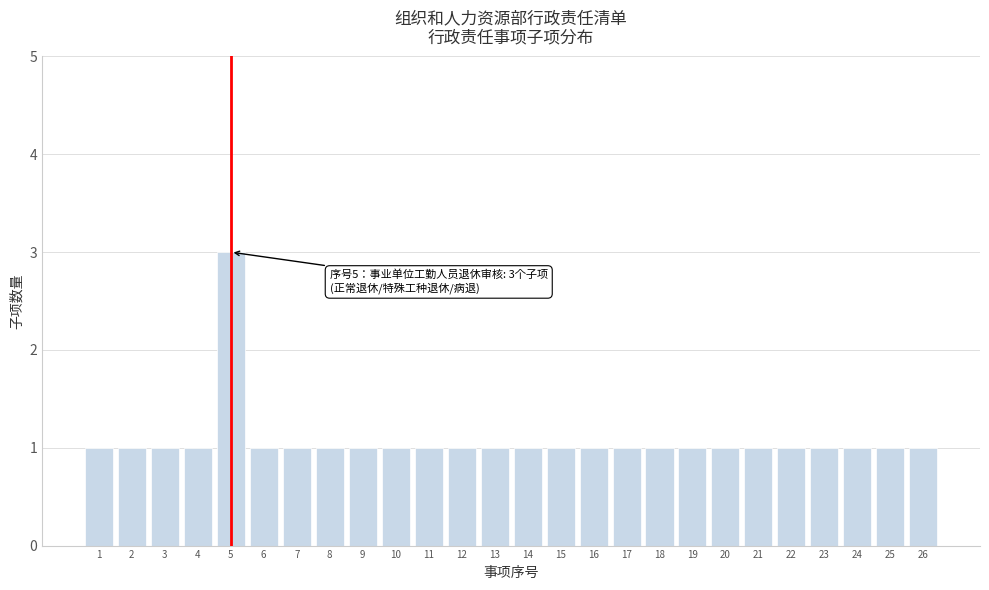

Reading left to right, list all the values displayed in this chart.

1	1	1	1	3	1	1	1	1	1	1	1	1	1	1	1	1	1	1	1	1	1	1	1	1	1